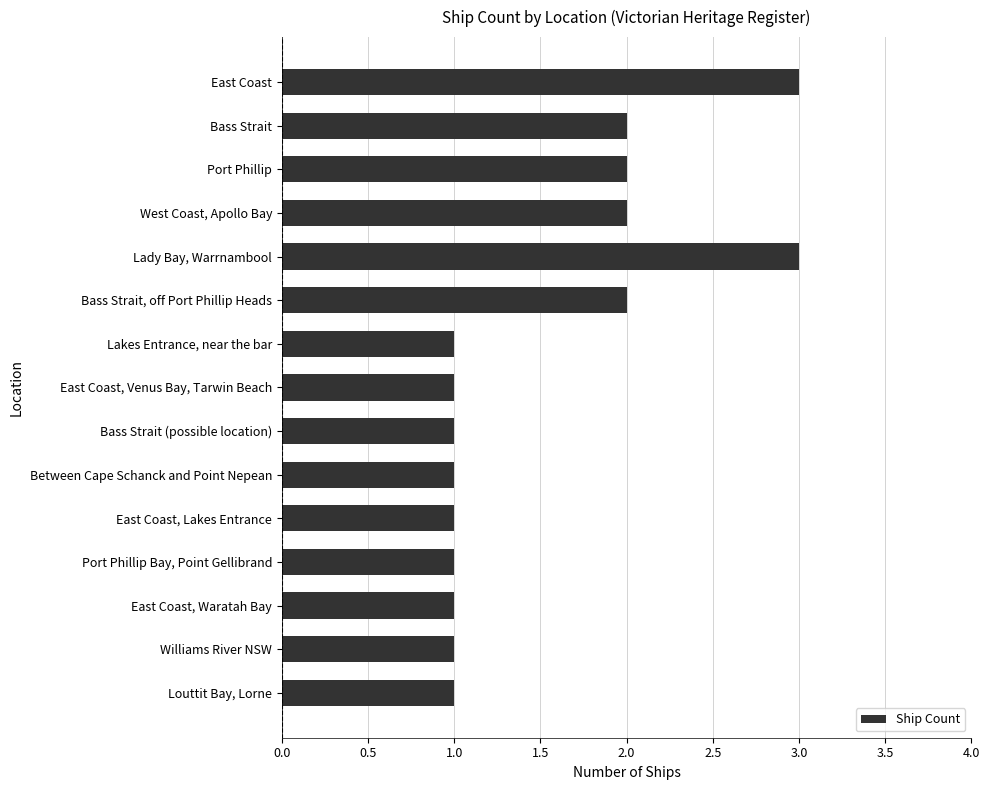

What is the sum of all values?

23